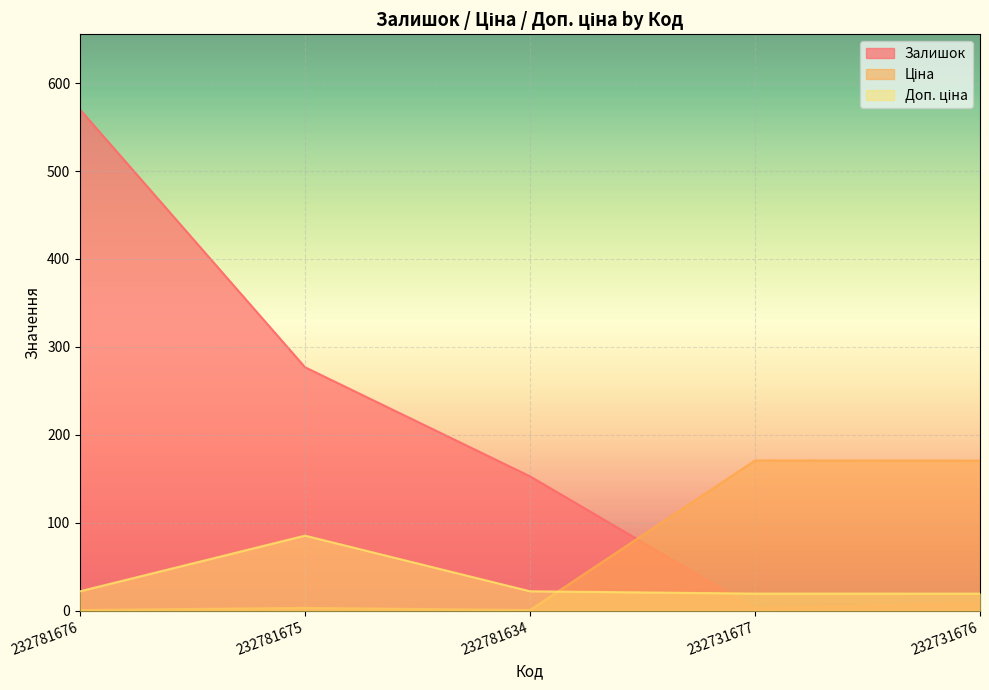

At how many categories does at least one series exceed 562?

1